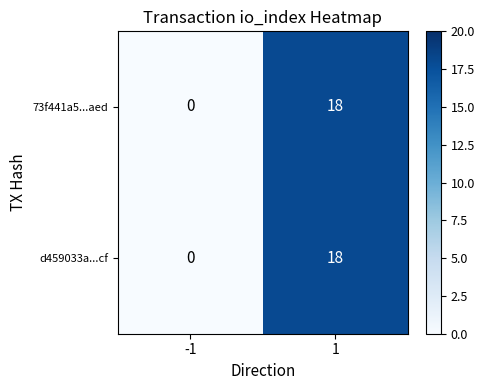

What is the total value across all series at 1?

36